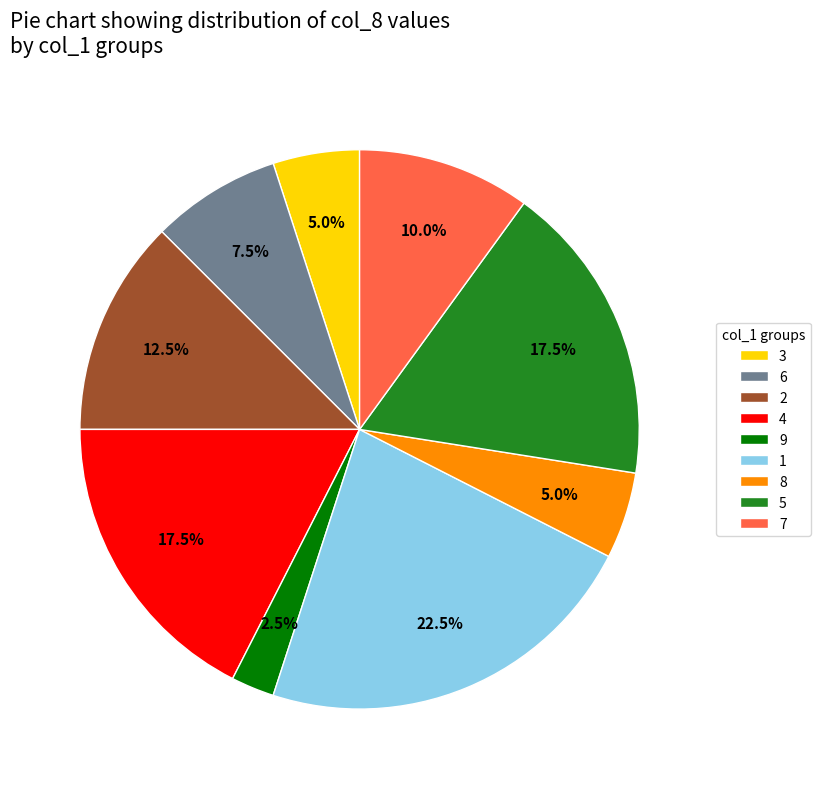

Is it true that 4 is 29% of the pie?

False